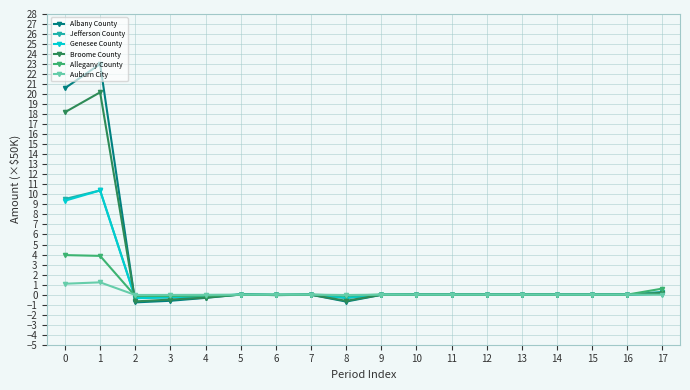

Is this an area chart (filled region under the line)?

No